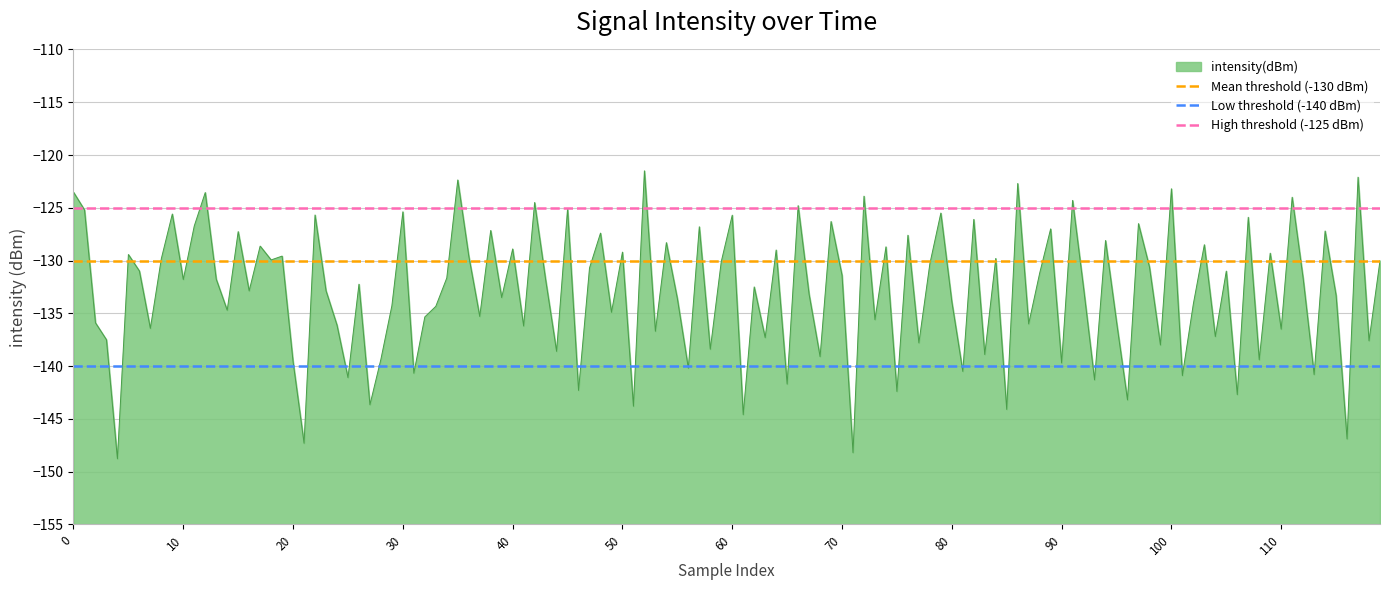

What is the lowest value of the intensity(dBm) series?

-148.8